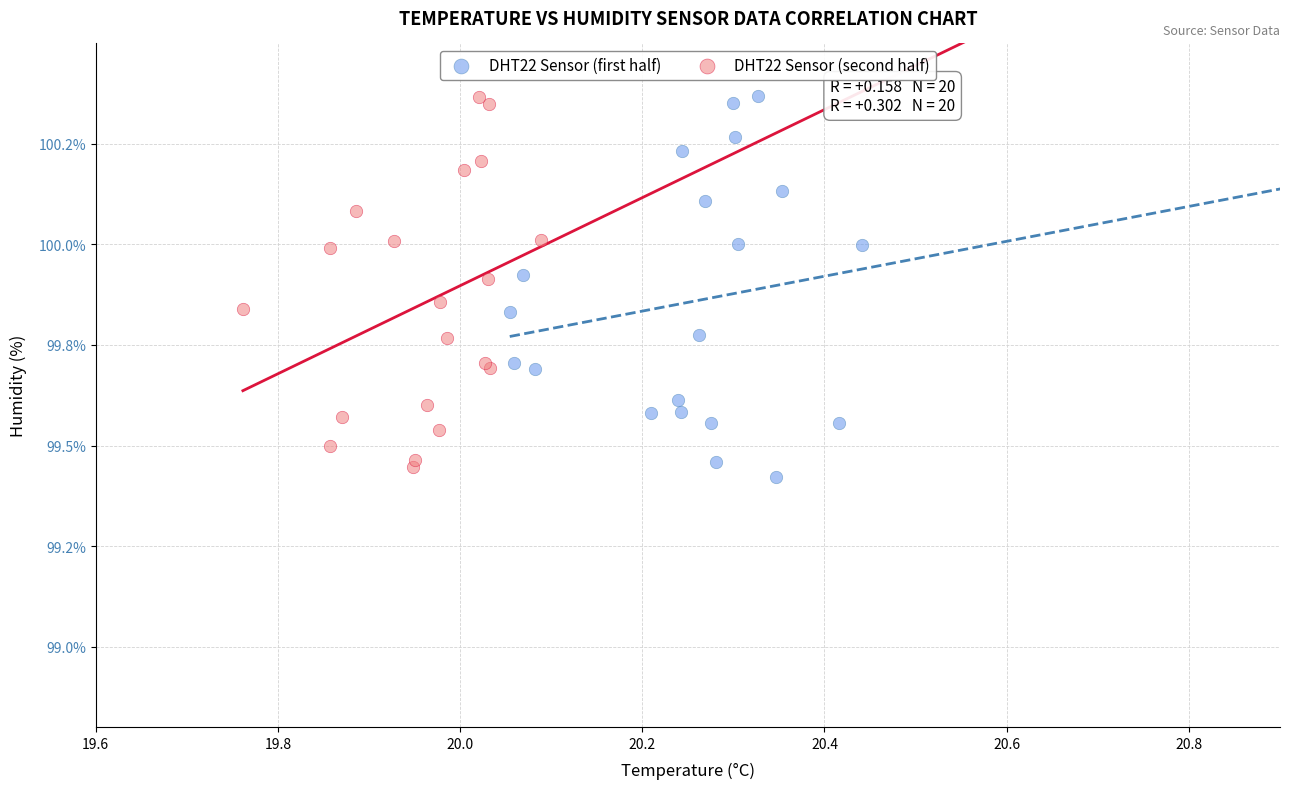

What are all the series names shown in the legend?

DHT22 Sensor (first half), DHT22 Sensor (second half)